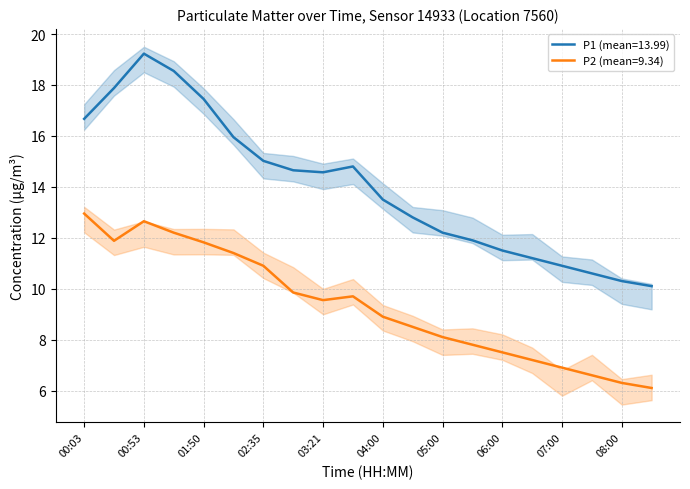

What is the approximate value of P1 at 00:03?

16.7